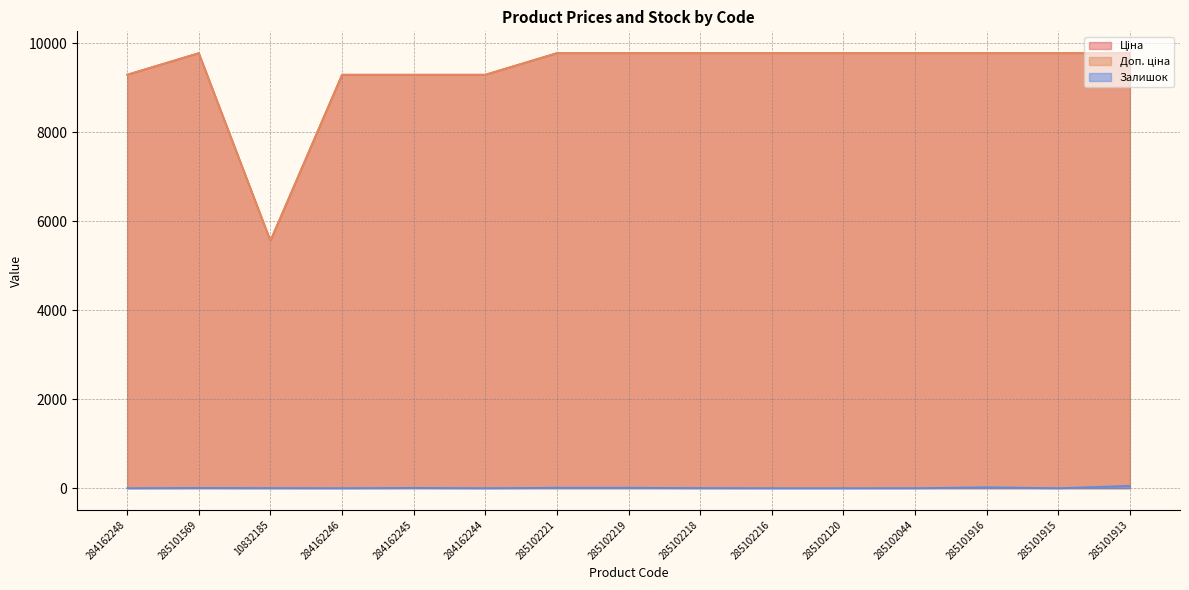

How many values in Залишок are above zero?

9